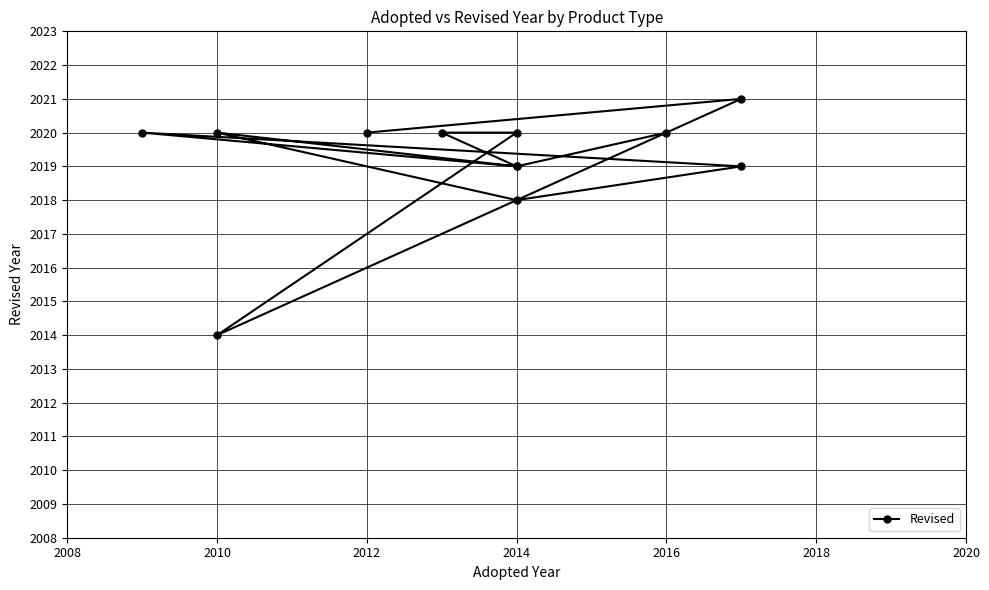

Count the number of categories in the chart.

12